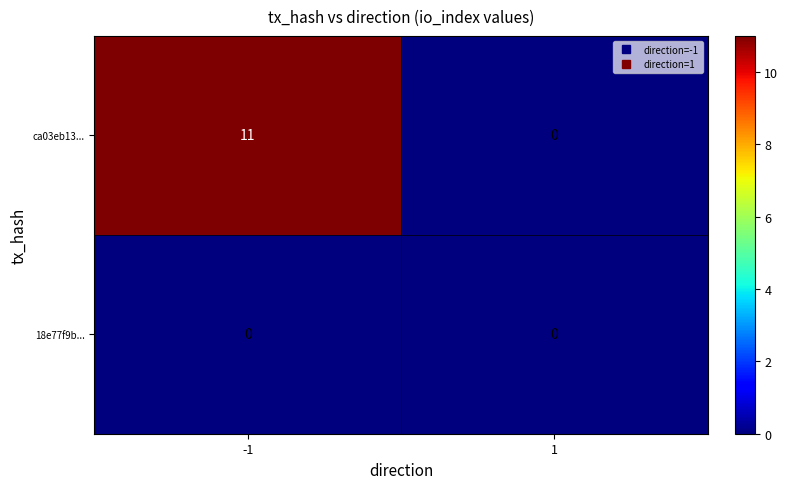

How many positive values does the ca03eb13... series have?

1